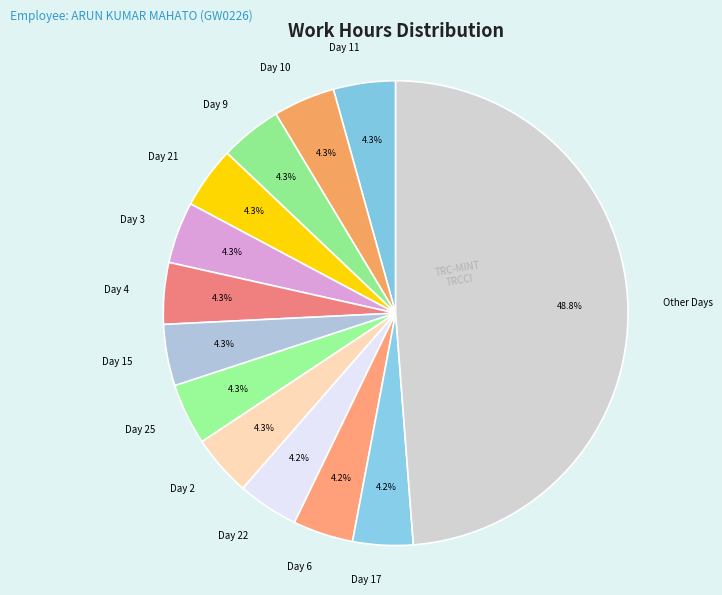

Approximately how many times larger is the value at Day 4 compared to Day 2?

1.0